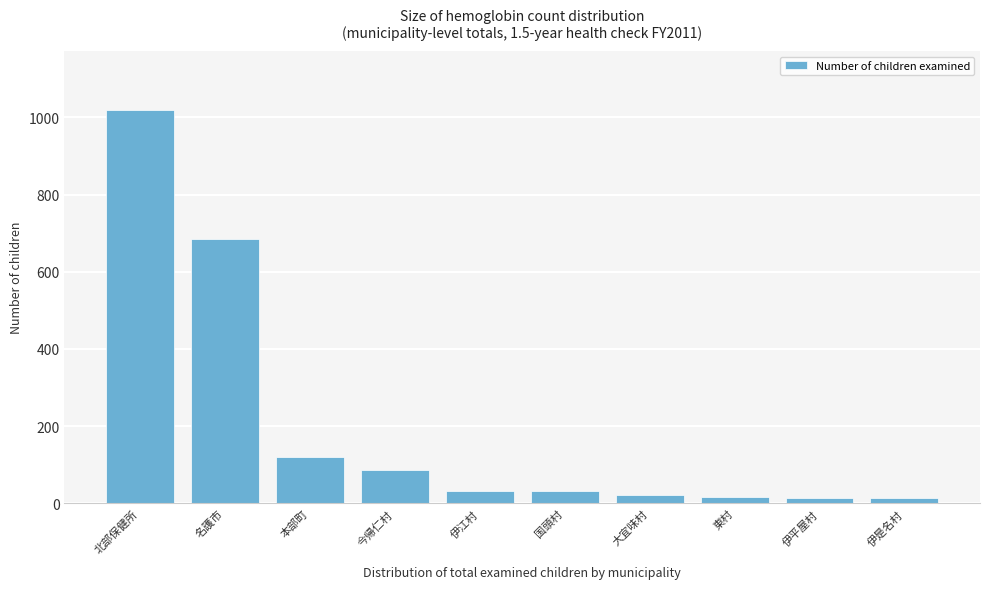

What is the label of the 9th bar from the left?

伊平屋村